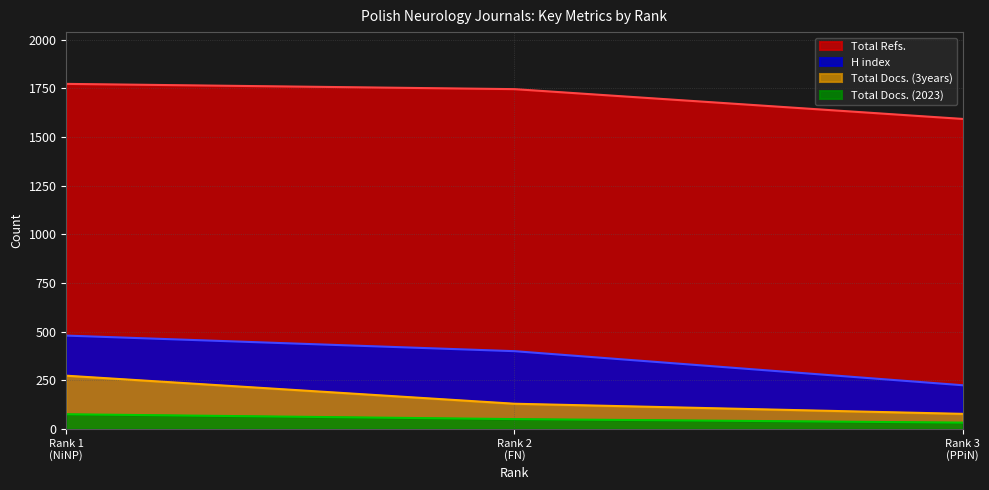

What is the sum of all Total Refs. values?

5112